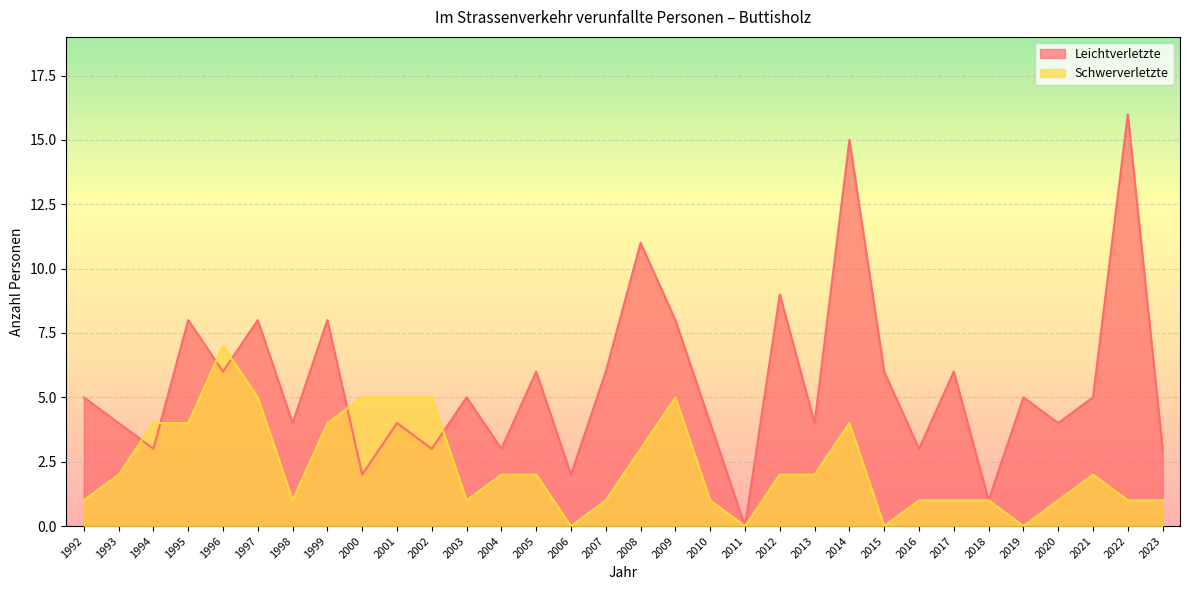

Which series changed the most between 2005 and 2014?

Leichtverletzte